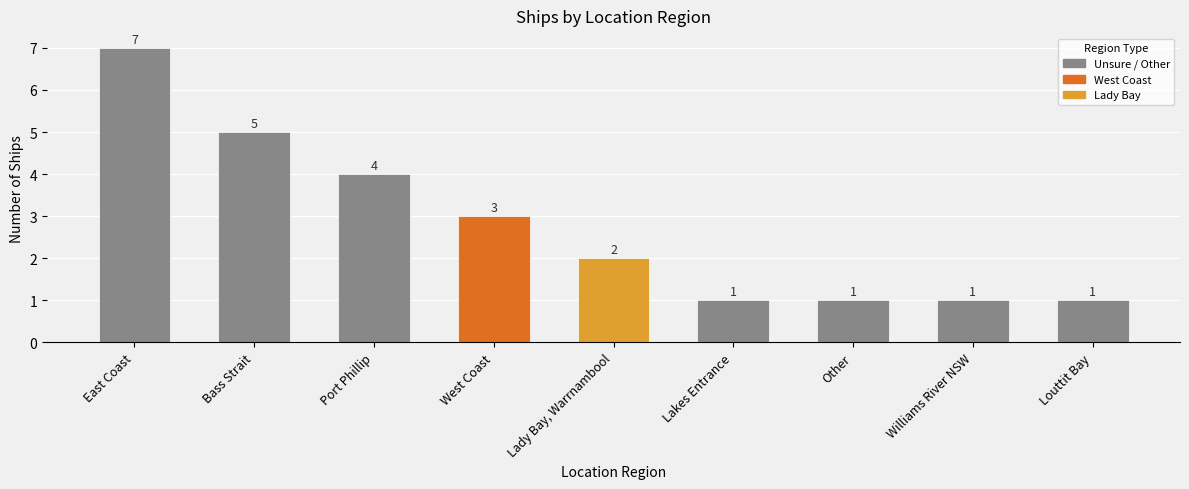

Are the bars grouped side by side (vs. stacked)?

No